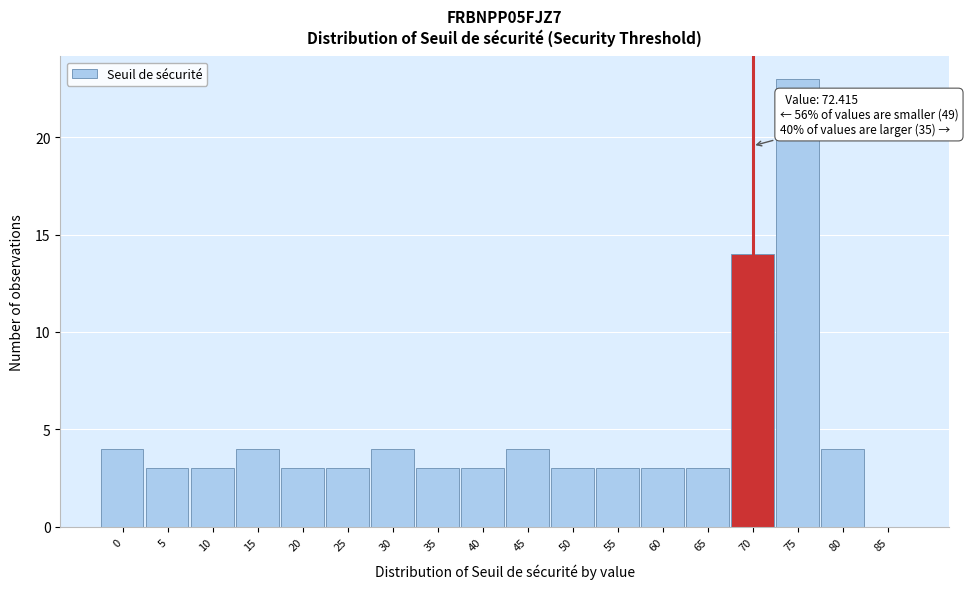

Reading left to right, extract all data points from this chart.

0=4	5=3	10=3	15=4	20=3	25=3	30=4	35=3	40=3	45=4	50=3	55=3	60=3	65=3	70=14	75=23	80=4	85=0